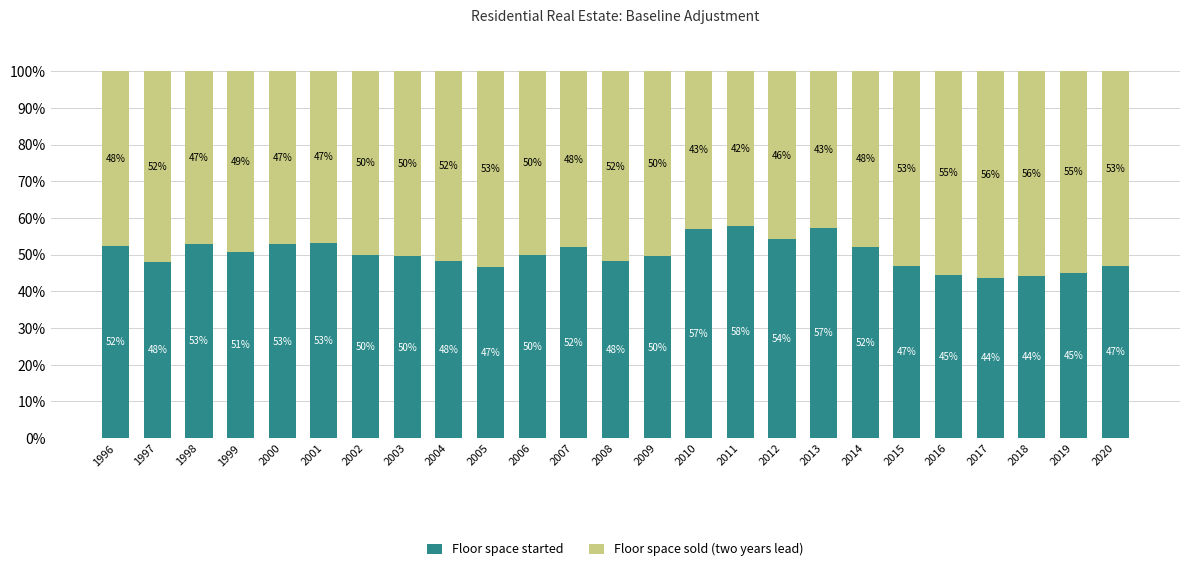

The value of Floor space started at 2002 is 50.0. True or false?

True